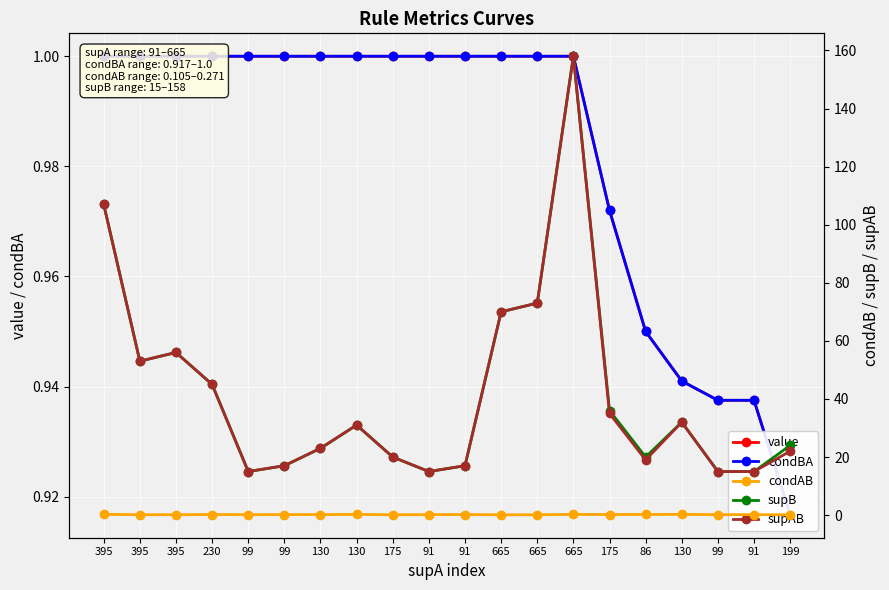

Reading right to left, transcribe all the data shown in this chart.

value: 199=0.9	91=0.9	99=0.9	130=0.9	86=0.9	175=1.0	665=1.0	665=1.0	665=1.0	91=1.0	91=1.0	175=1.0	130=1.0	130=1.0	99=1.0	99=1.0	230=1.0	395=1.0	395=1.0	395=1.0
condBA: 199=0.9	91=0.9	99=0.9	130=0.9	86=0.9	175=1.0	665=1.0	665=1.0	665=1.0	91=1.0	91=1.0	175=1.0	130=1.0	130=1.0	99=1.0	99=1.0	230=1.0	395=1.0	395=1.0	395=1.0
condAB: 199=0.1	91=0.2	99=0.2	130=0.2	86=0.2	175=0.2	665=0.2	665=0.1	665=0.1	91=0.2	91=0.2	175=0.1	130=0.2	130=0.2	99=0.2	99=0.2	230=0.2	395=0.1	395=0.1	395=0.3
supB: 199=24.0	91=15.0	99=15.0	130=32.0	86=20.0	175=36.0	665=158.0	665=73.0	665=70.0	91=17.0	91=15.0	175=20.0	130=31.0	130=23.0	99=17.0	99=15.0	230=45.0	395=56.0	395=53.0	395=107.0
supAB: 199=22.0	91=15.0	99=15.0	130=32.0	86=19.0	175=35.0	665=158.0	665=73.0	665=70.0	91=17.0	91=15.0	175=20.0	130=31.0	130=23.0	99=17.0	99=15.0	230=45.0	395=56.0	395=53.0	395=107.0